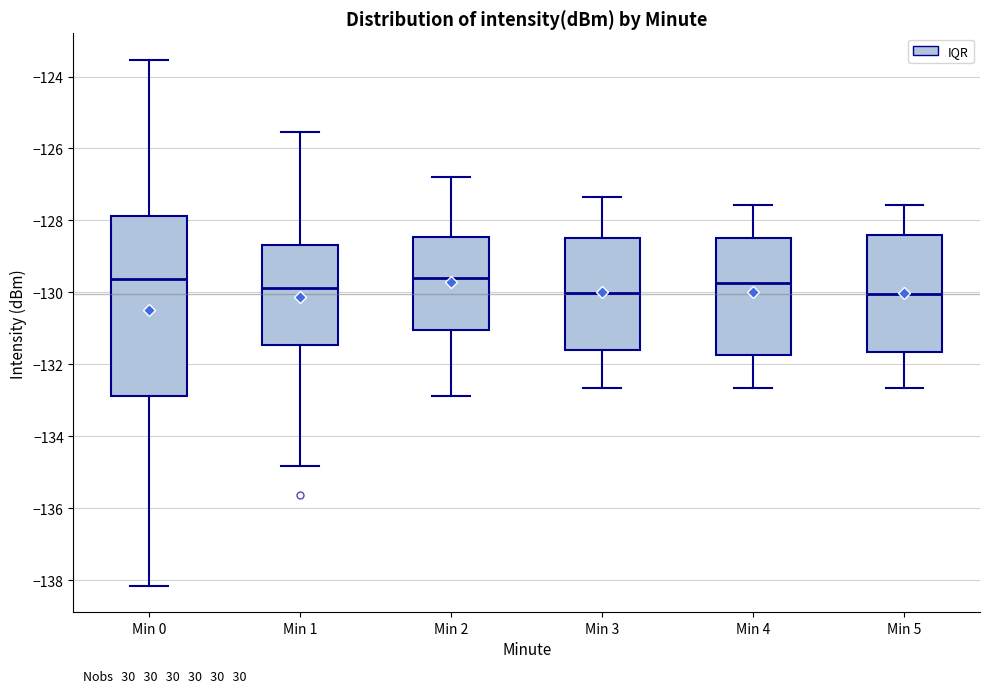

Which box is the tallest, from its lower edge to its upper edge?

Min 0